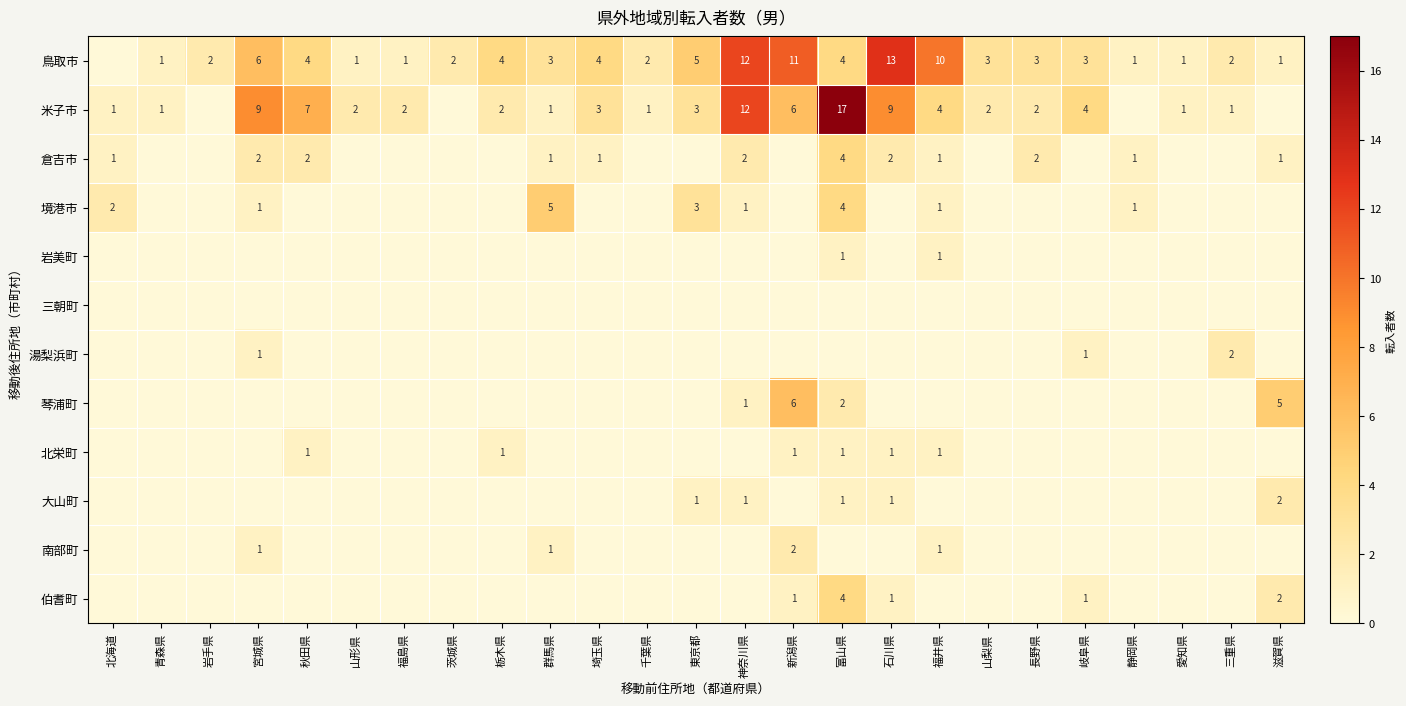

At which category is the sum across all series the highest?

富山県